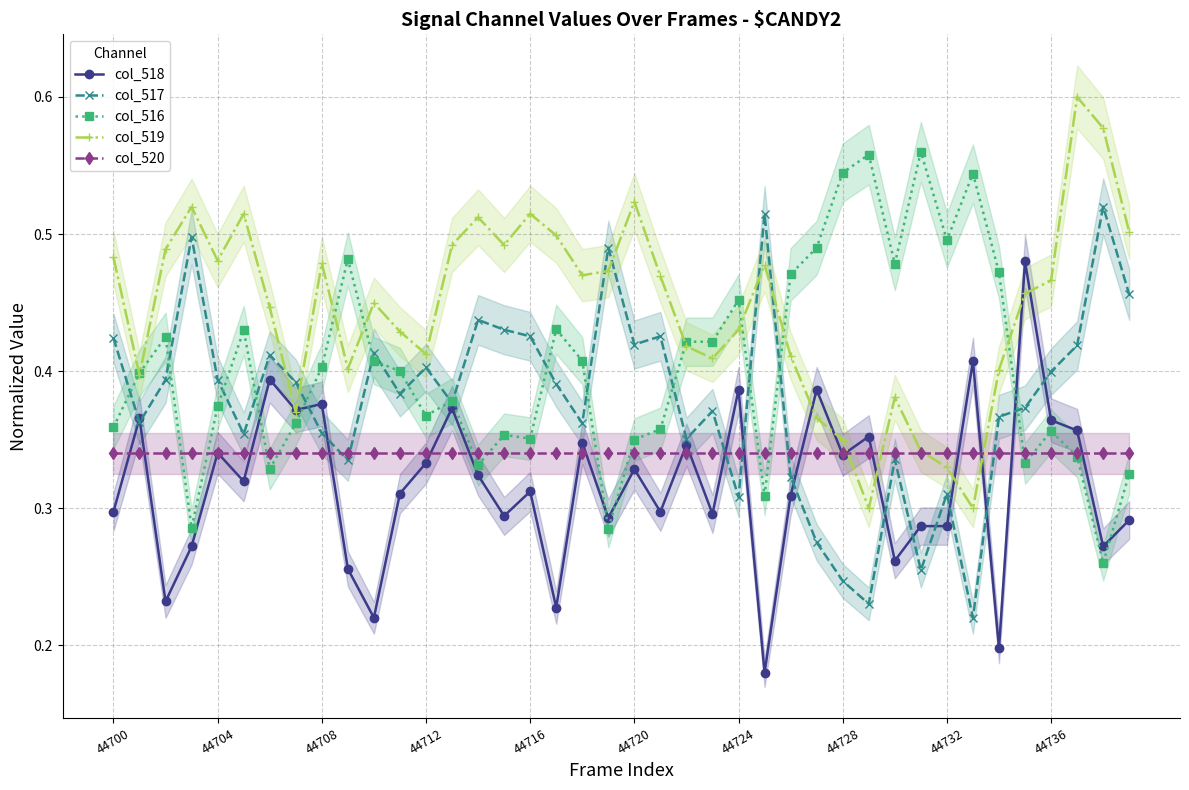

What is the maximum value for col_516?

0.6